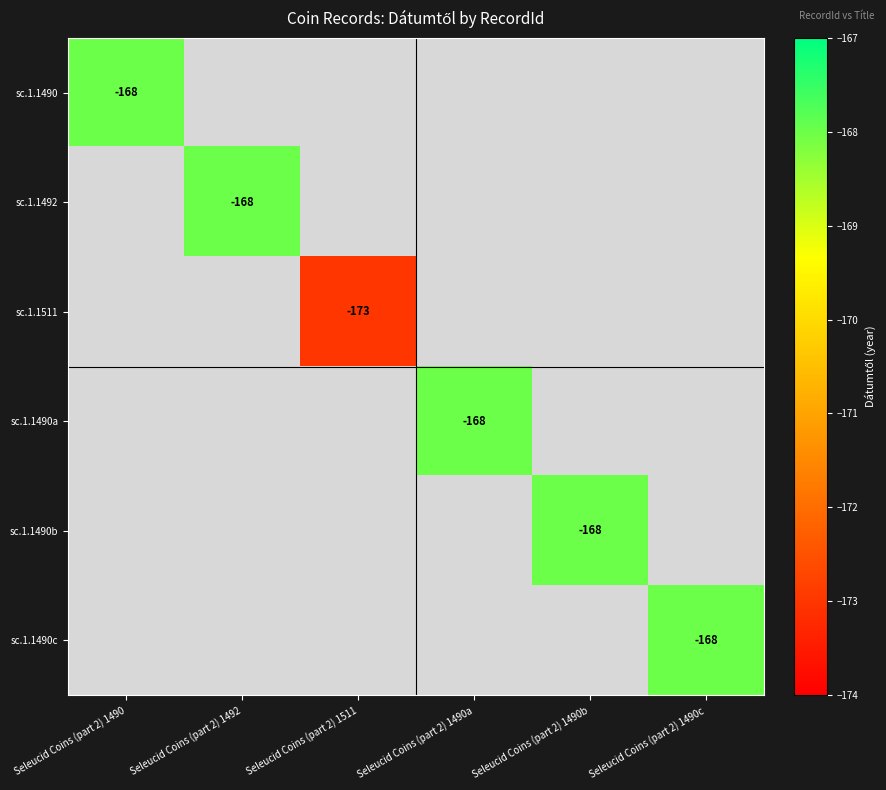

At how many categories does at least one series exceed -169?

5